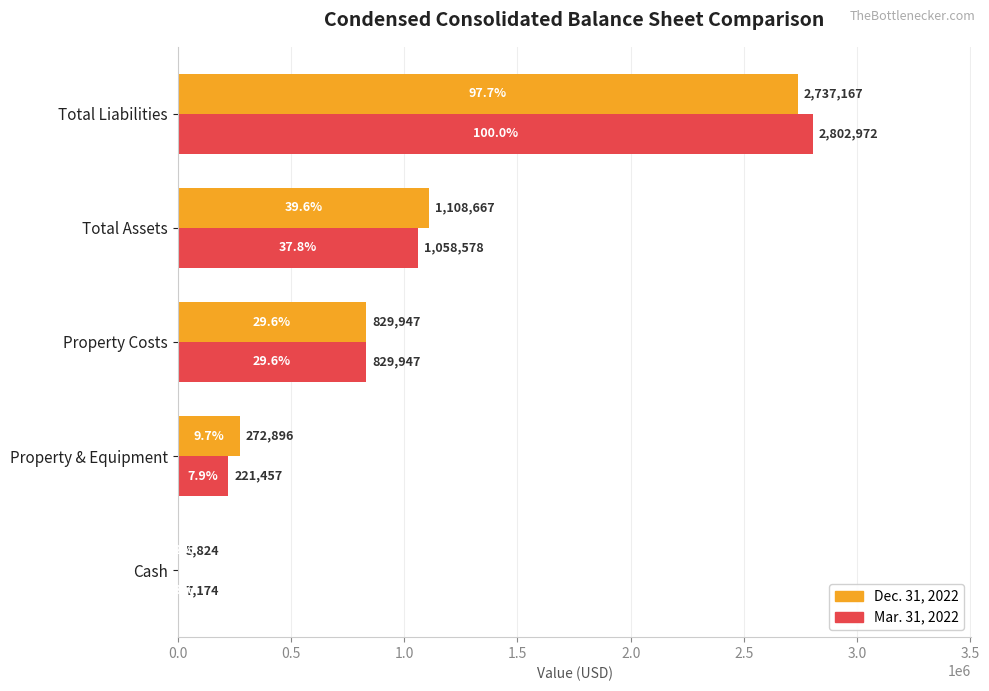

Where is Dec. 31, 2022 nearest to the value 1371495?

Total Assets